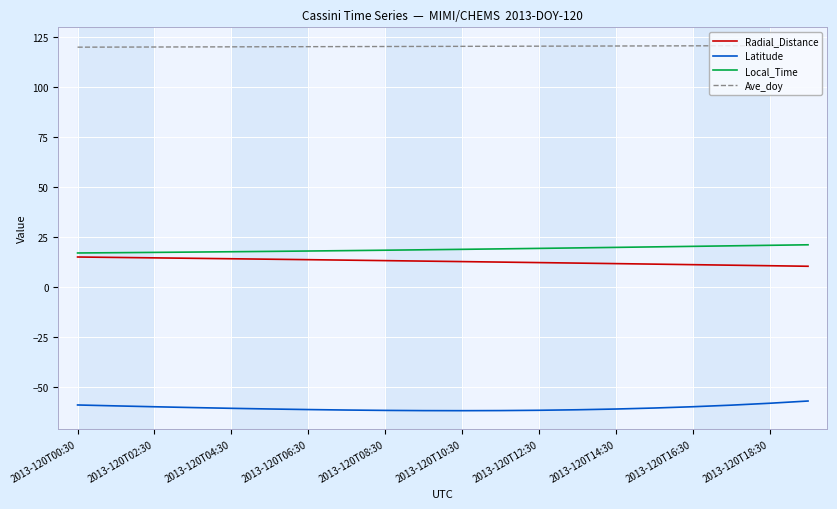

What is the minimum value shown in the chart?

-61.7